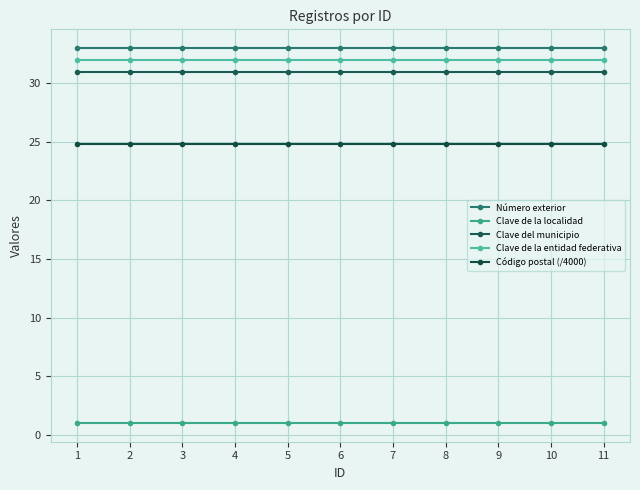

True or false: Número exterior and Clave del municipio cross at least once.

False